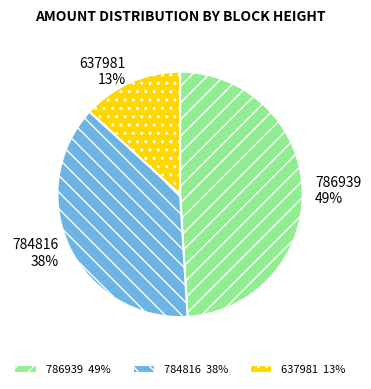

Which slice is the smallest?

637981